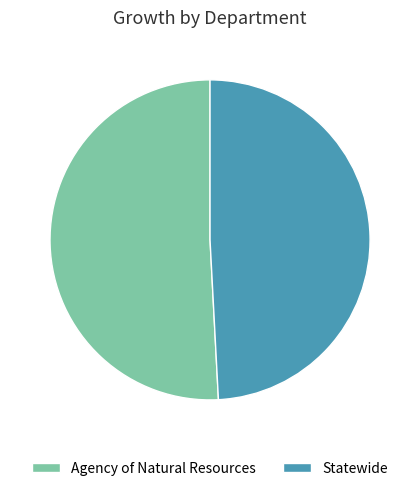

Combined, do Statewide and Agency of Natural Resources account for over 50%?

Yes